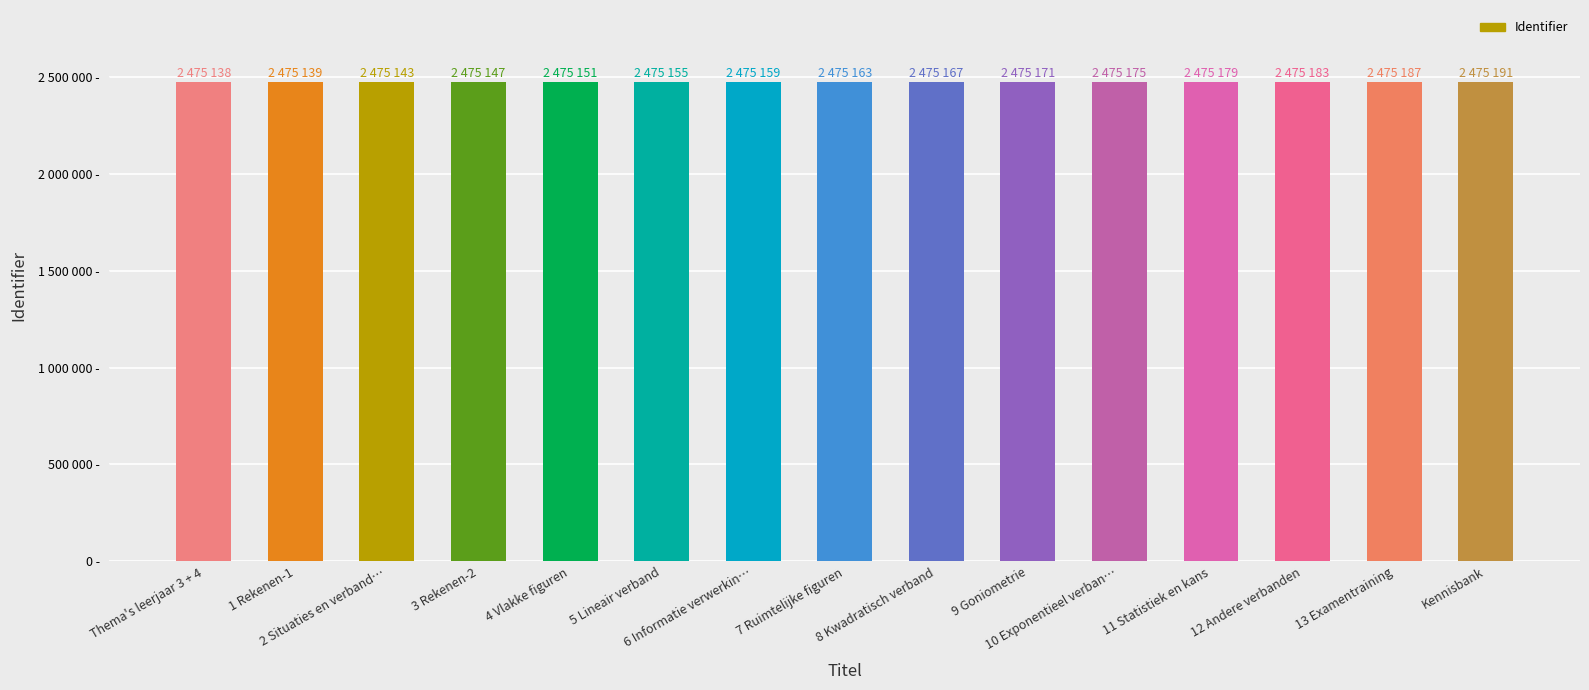

Which category has the lowest value across all series?

Thema's leerjaar 3 + 4